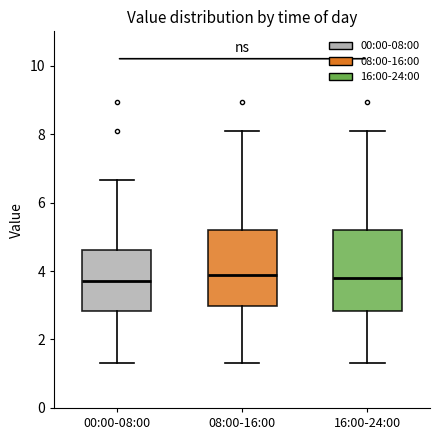

Where does the upper whisker of the box for 08:00-16:00 end on the y-axis? The values are not printed on the chart, so give them approximately, as read against the axis.

8.2